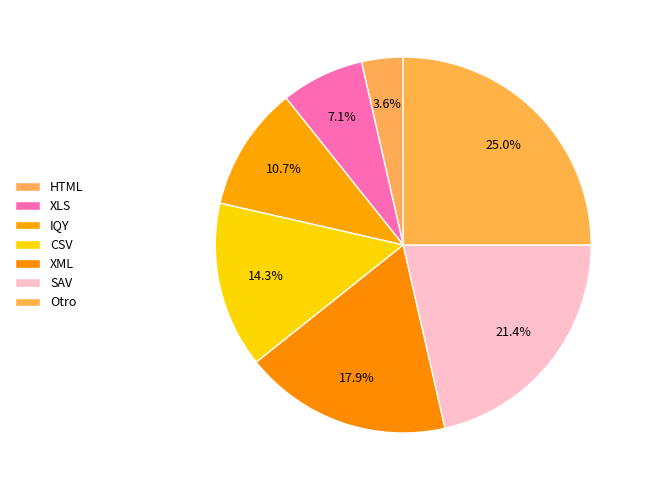

Does any single category account for the majority?

No